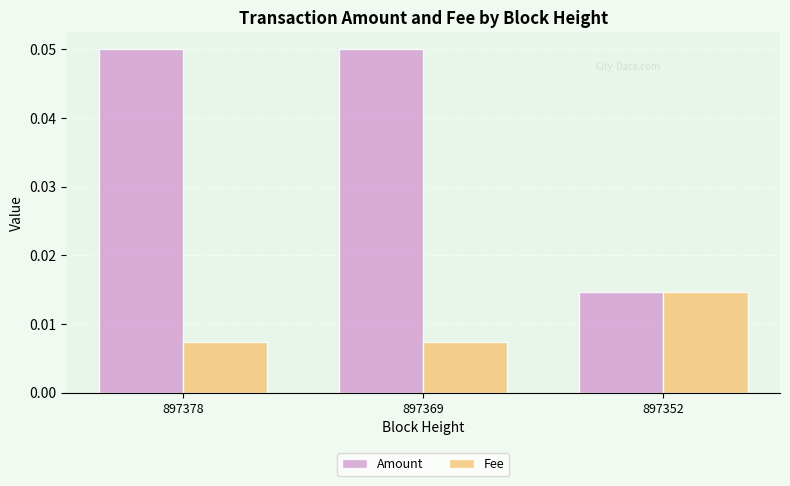

Between 897369 and 897352, which series saw the biggest shift?

Amount